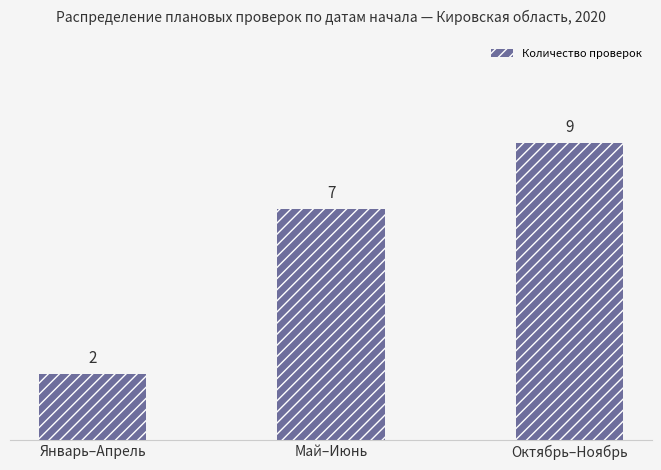

What is the average value?

6